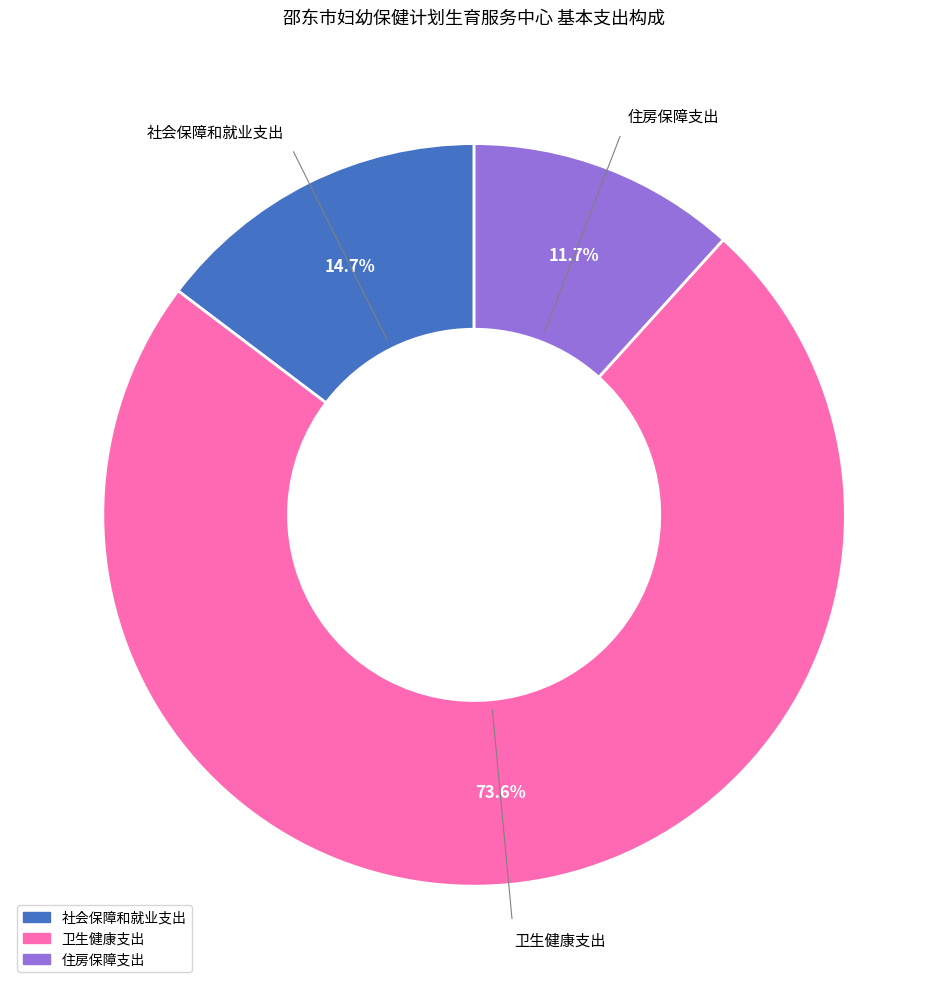

What is the ratio of the value at 社会保障和就业支出 to the value at 住房保障支出?

1.3